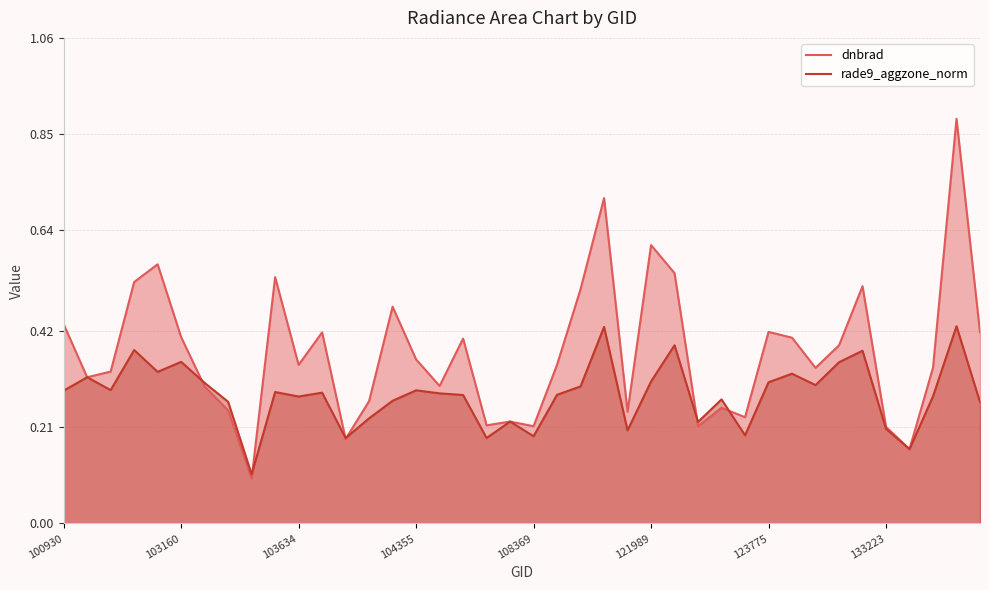

What is the label of the 12th point from the right?

28